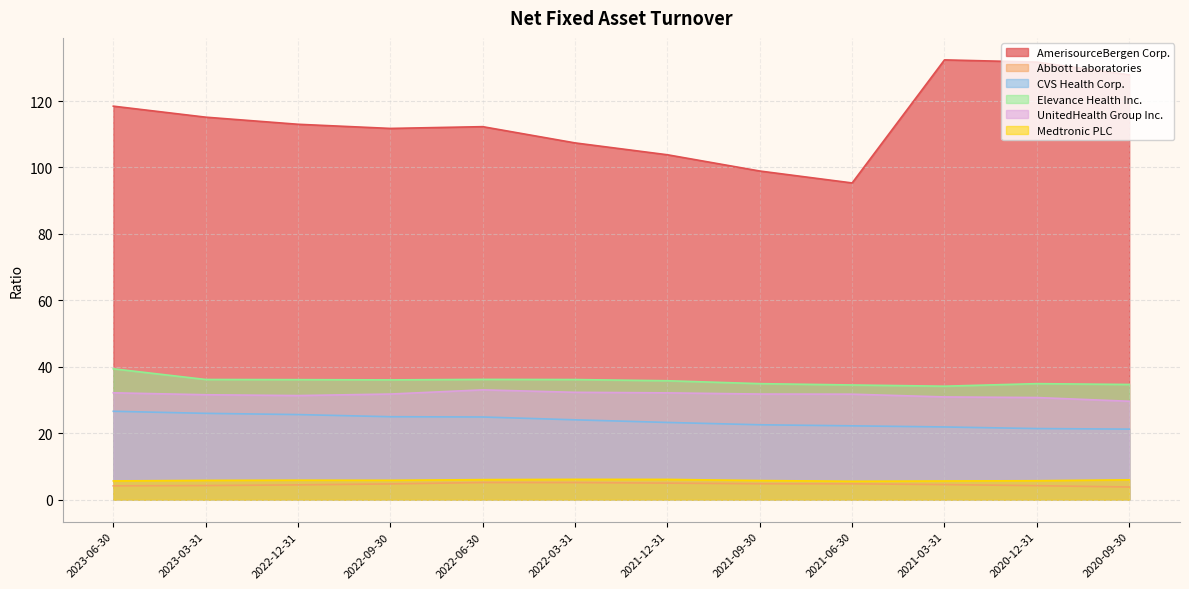

What is the label of the 6th point from the left?

2022-03-31